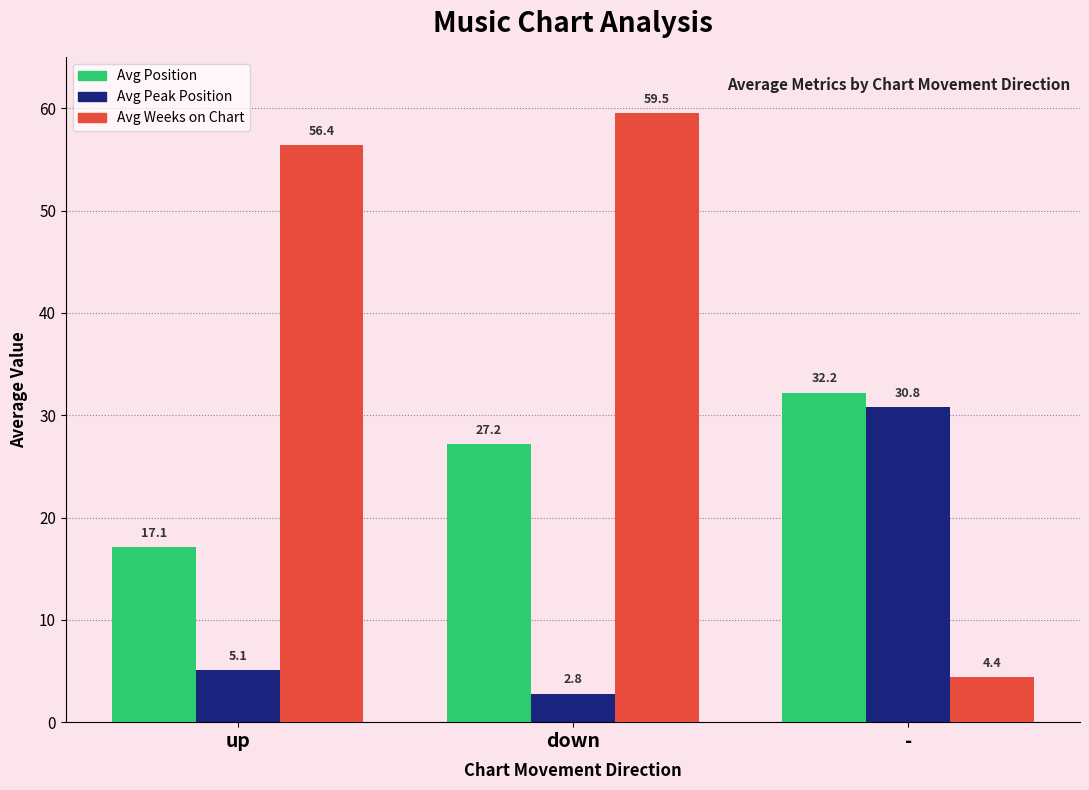

Is the value of Avg Peak Position at down greater than the value of Avg Weeks on Chart at up?

No